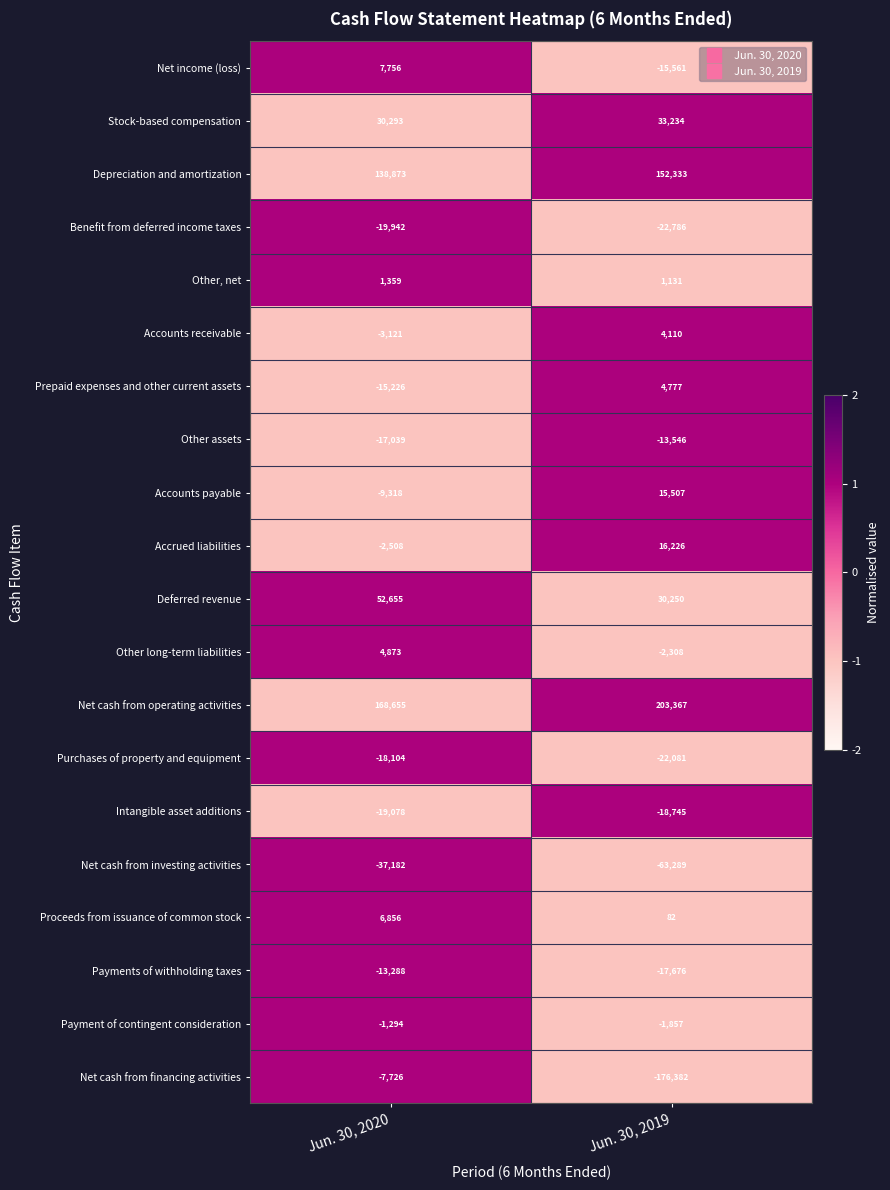

True or false: Accrued liabilities has a value of 16226 at Jun. 30, 2019.

True